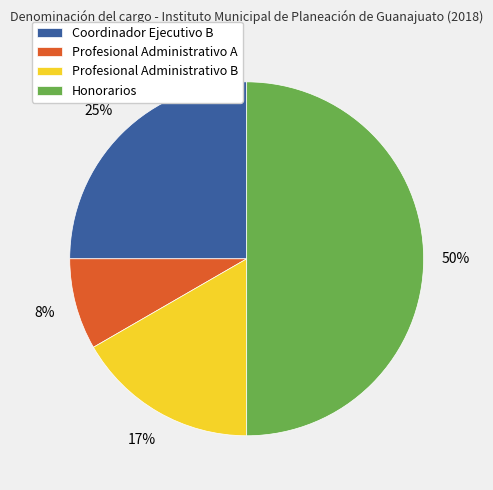

What percentage is the Profesional Administrativo A slice, to the nearest percent?

8%